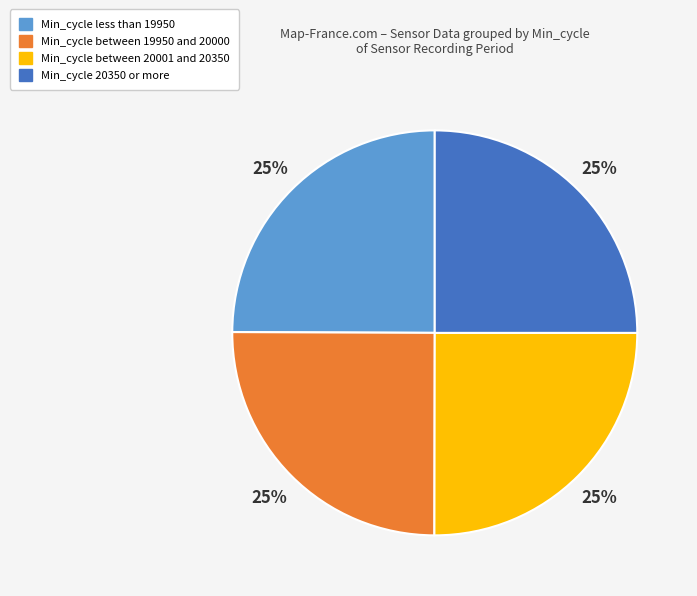

Does any single category account for the majority?

No